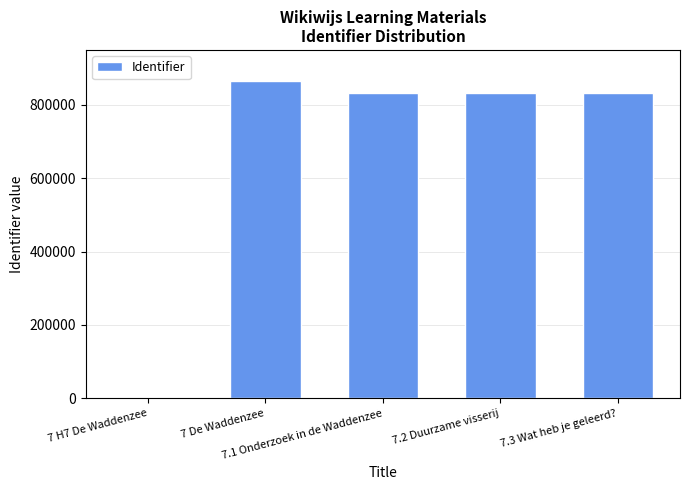

What is the sum of all values?

3363597